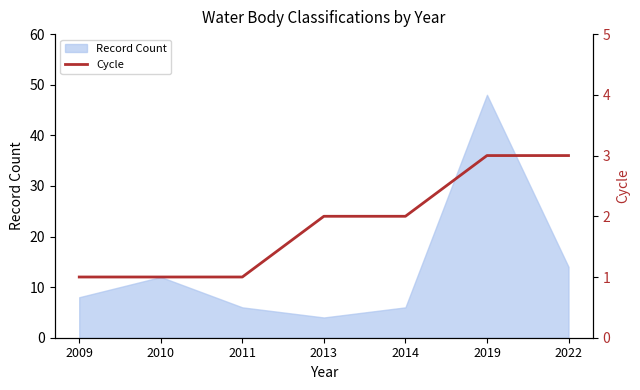

The value at 2014 is 3. True or false?

False